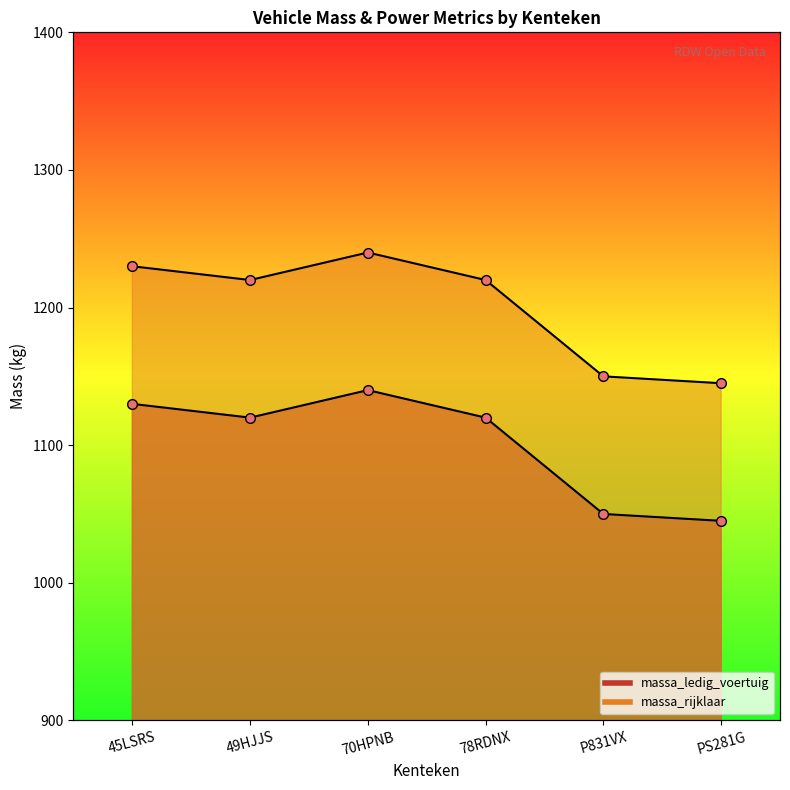

At which category is the sum across all series the highest?

70HPNB